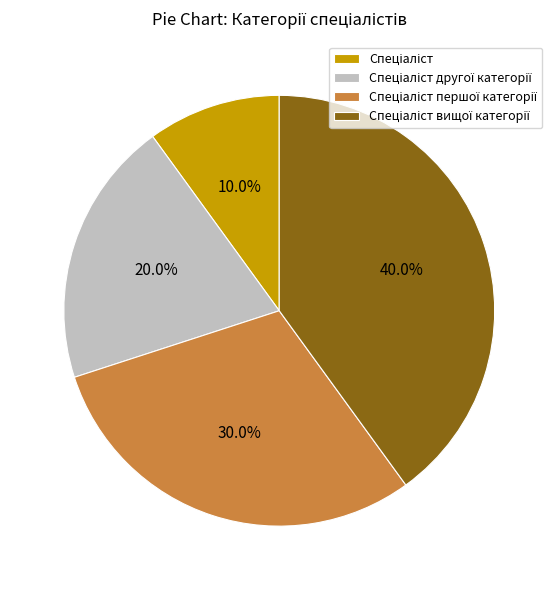

Is there any slice that represents more than half of the pie?

No